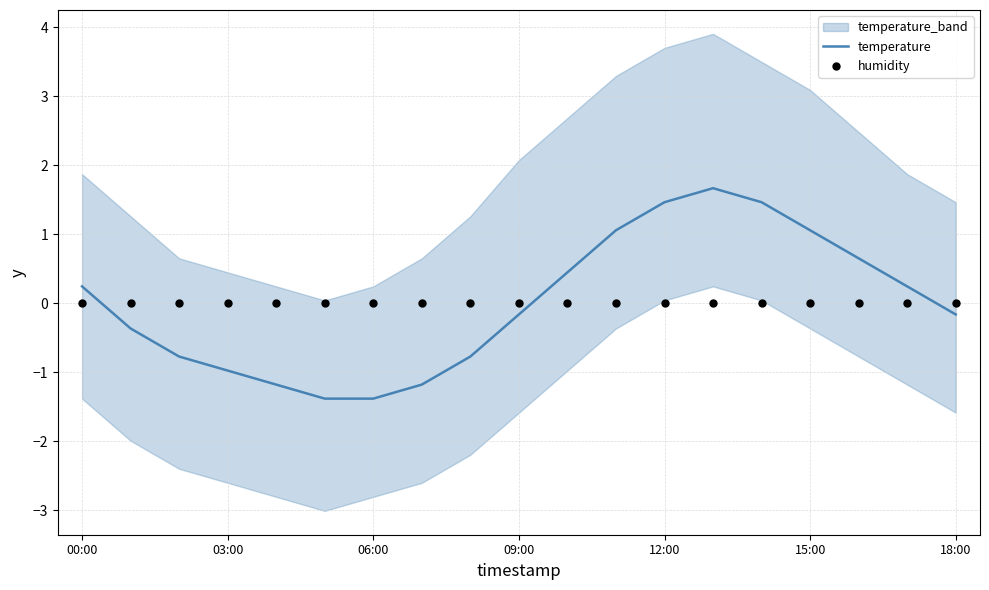

Which series has the widest spread of Y values?

temperature